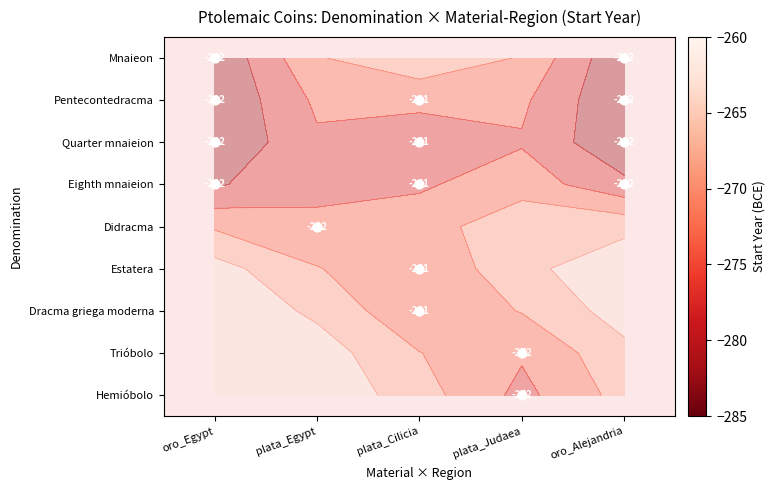

Between oro_Egypt and plata_Cilicia, which is larger?

plata_Cilicia